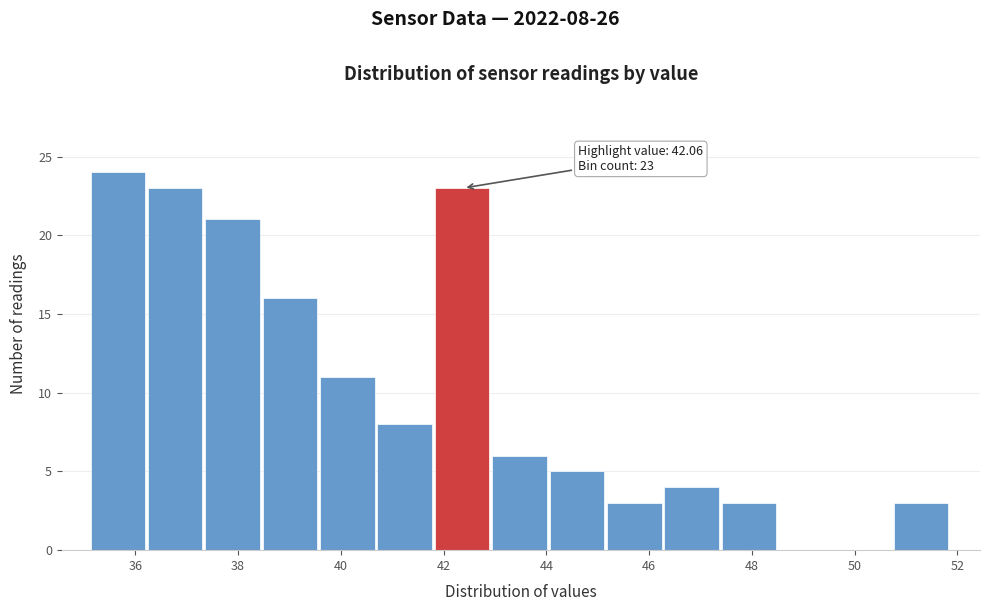

Over which range of the x-axis is the bar tallest?

35.2 to 36.2